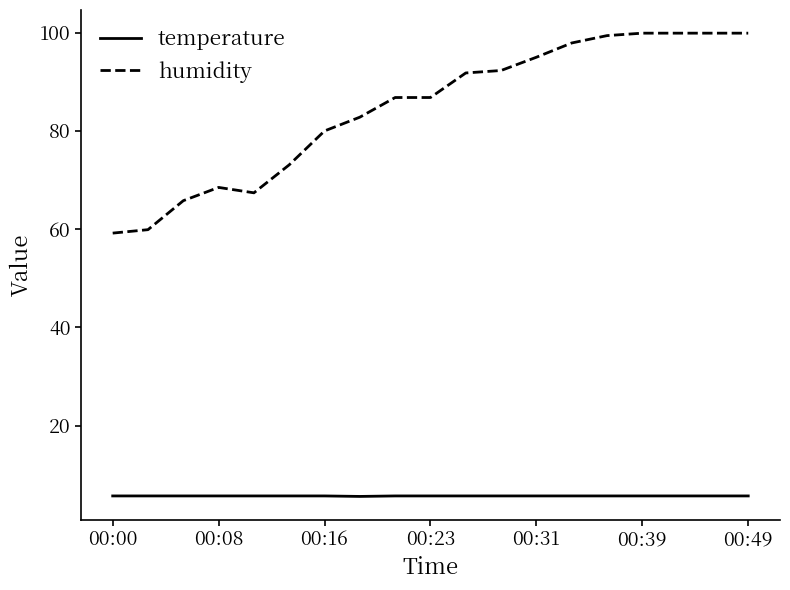

Which series has the largest total across all categories?

humidity